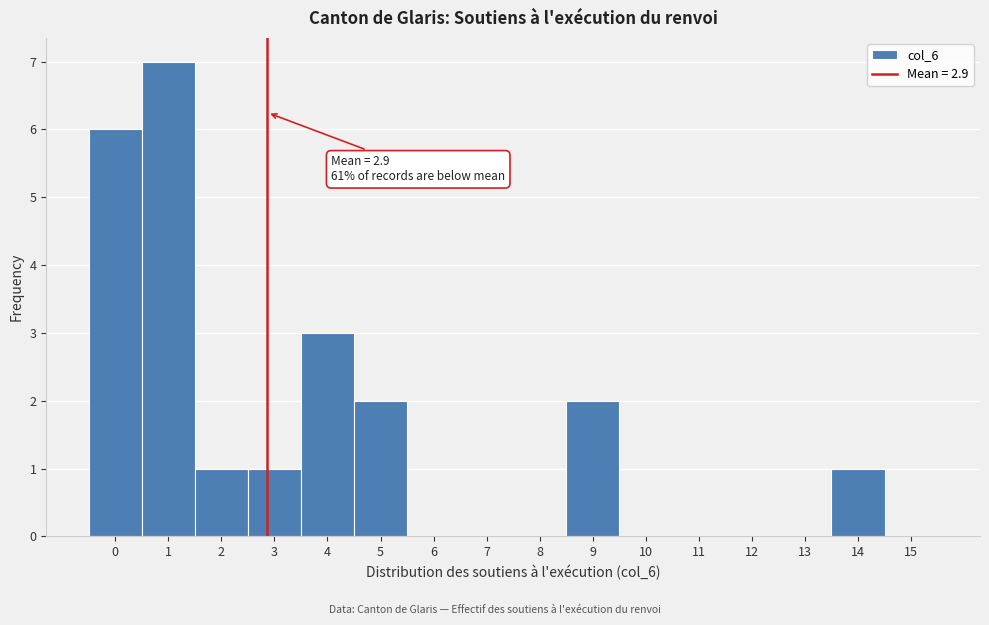

Over which range of the x-axis is the bar tallest?

0.5 to 1.5